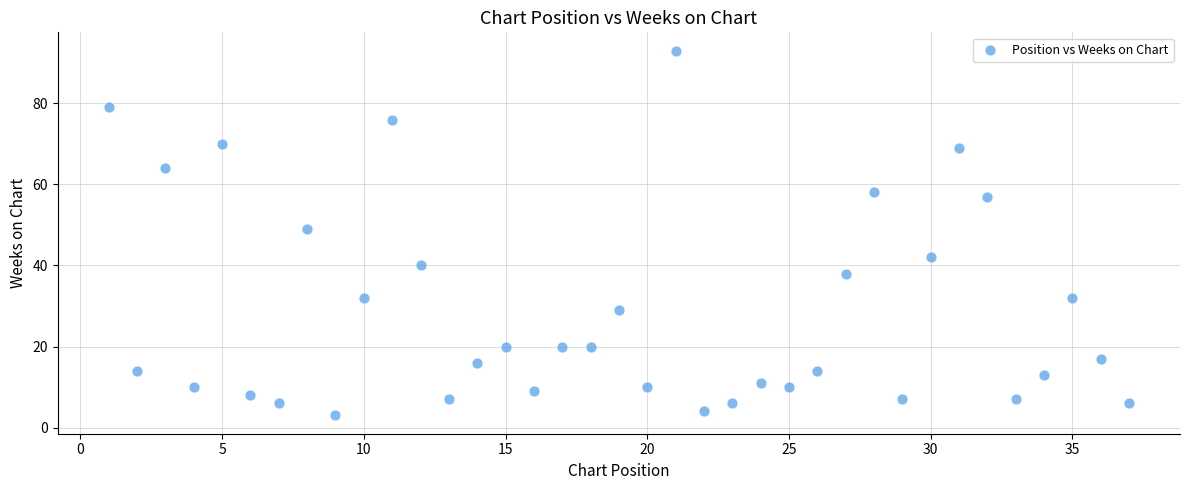

What Y value in the scatter plot is closest to 48?

49